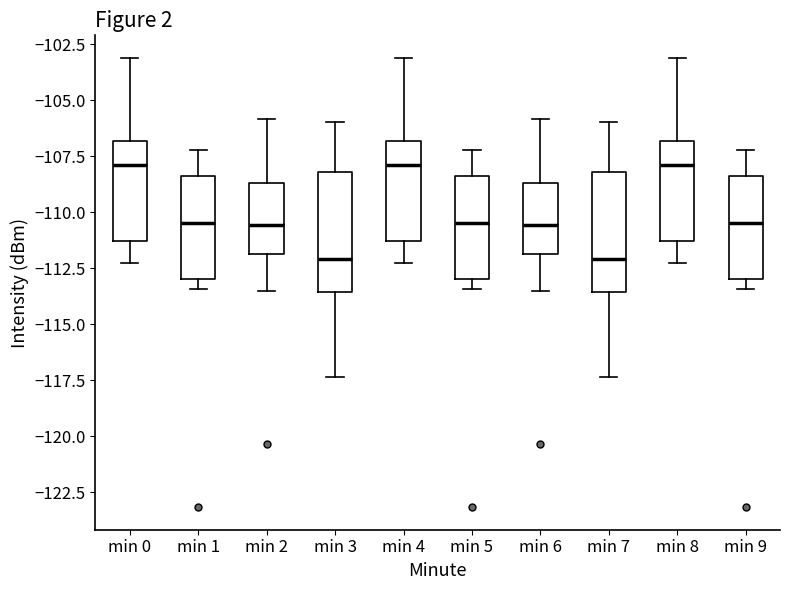

Reading left to right, transcribe this box plot: for each box, give where its median line is, the range the box spans, and where its two whiskers end, as read against the y-axis. The values are not printed on the chart, so give them approximately, as read against the axis.

min 0: median -108.0, box -111.5 to -107.0, whiskers -112.5 to -103.0
min 1: median -110.5, box -113.0 to -108.5, whiskers -113.5 to -107.0
min 2: median -110.5, box -112.0 to -108.5, whiskers -113.5 to -106.0
min 3: median -112.0, box -113.5 to -108.0, whiskers -117.5 to -106.0
min 4: median -108.0, box -111.5 to -107.0, whiskers -112.5 to -103.0
min 5: median -110.5, box -113.0 to -108.5, whiskers -113.5 to -107.0
min 6: median -110.5, box -112.0 to -108.5, whiskers -113.5 to -106.0
min 7: median -112.0, box -113.5 to -108.0, whiskers -117.5 to -106.0
min 8: median -108.0, box -111.5 to -107.0, whiskers -112.5 to -103.0
min 9: median -110.5, box -113.0 to -108.5, whiskers -113.5 to -107.0